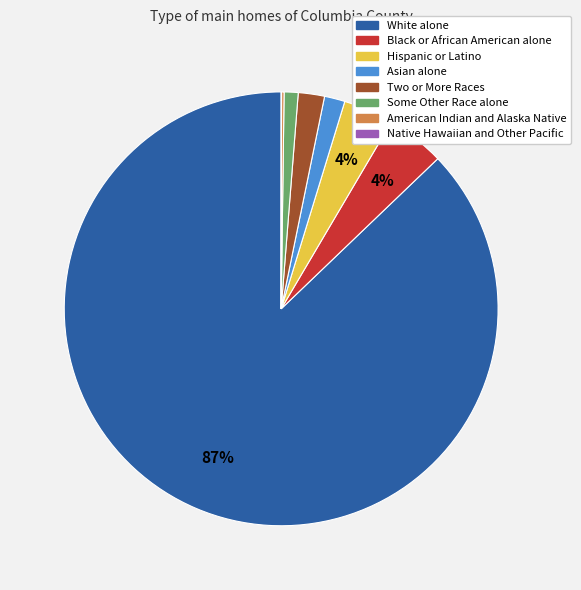

The Hispanic or Latino slice represents 4% of the pie. True or false?

True